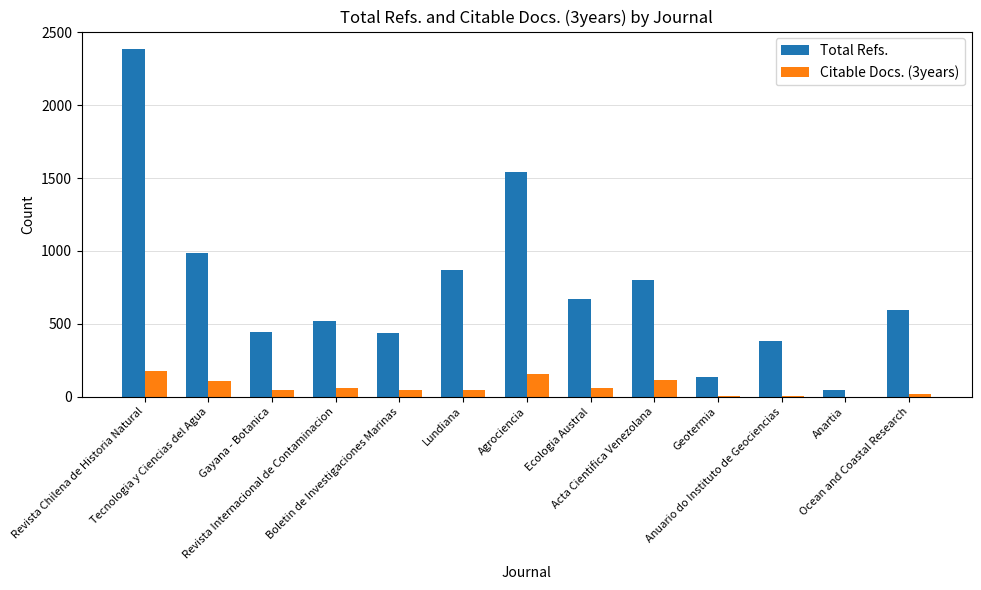

How many groups of bars are there?

13